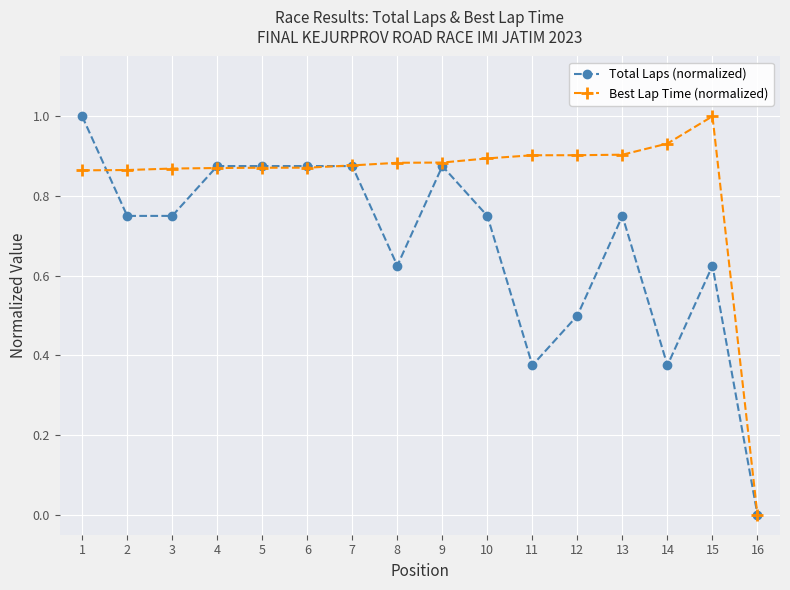

The value of Total Laps (normalized) at 4 is 0.9. True or false?

True